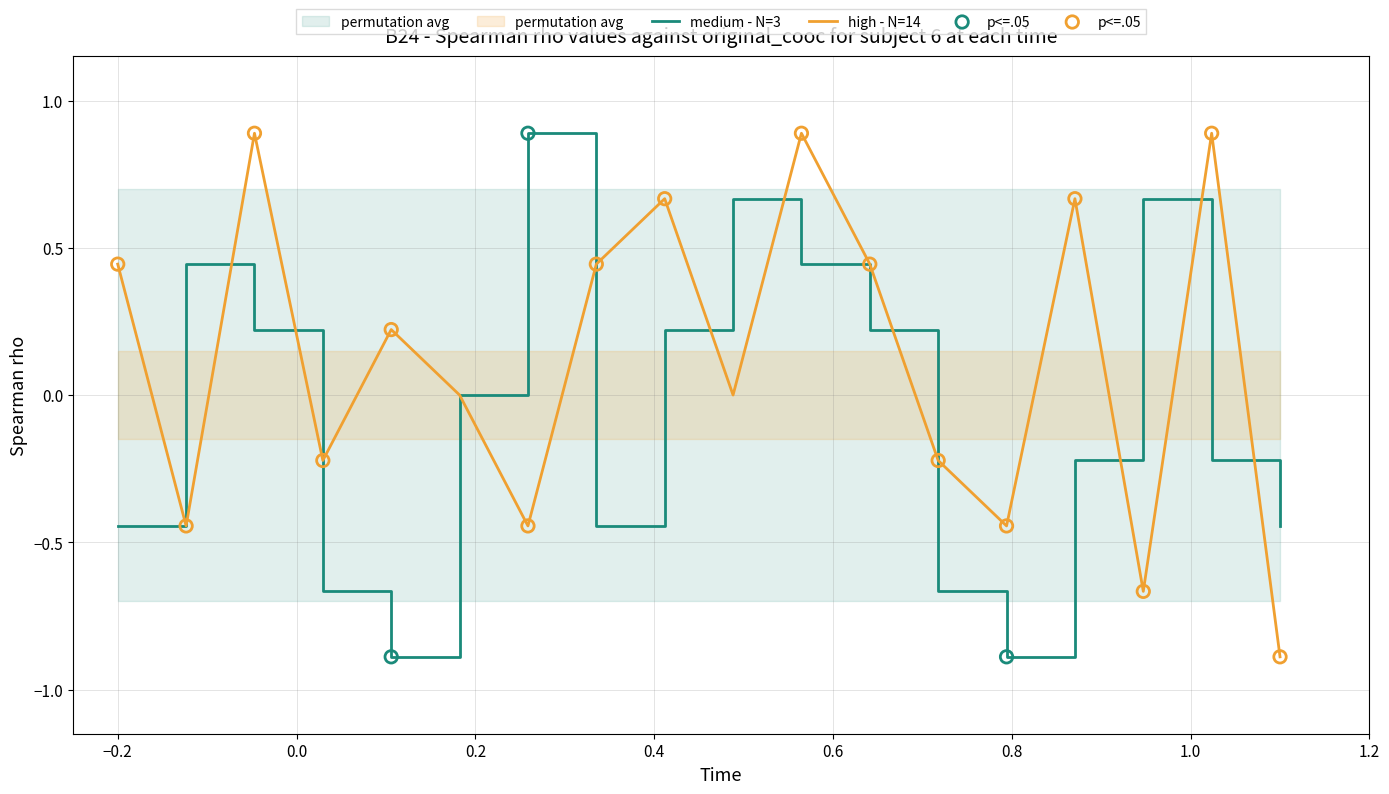

What is the minimum value for high - N=14?

-0.9